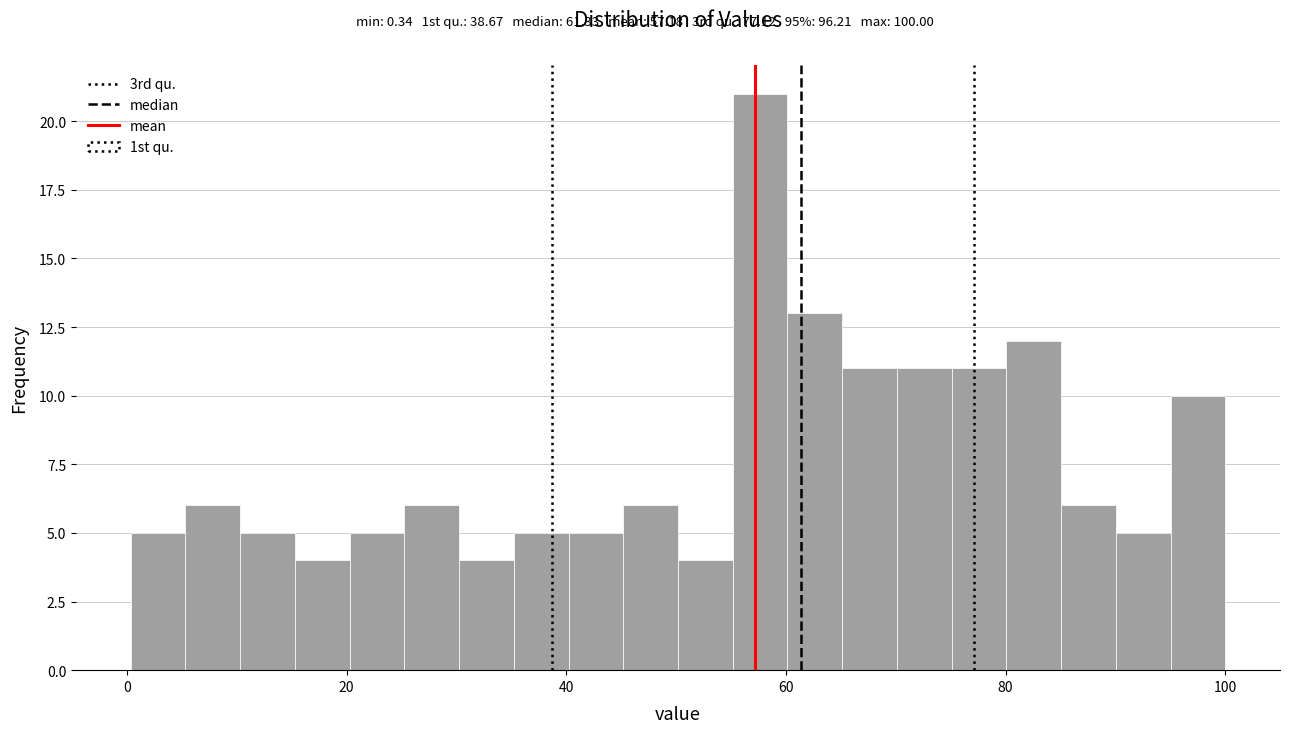

Read against the x-axis, roughly where is the centre of the tallest bar?

58